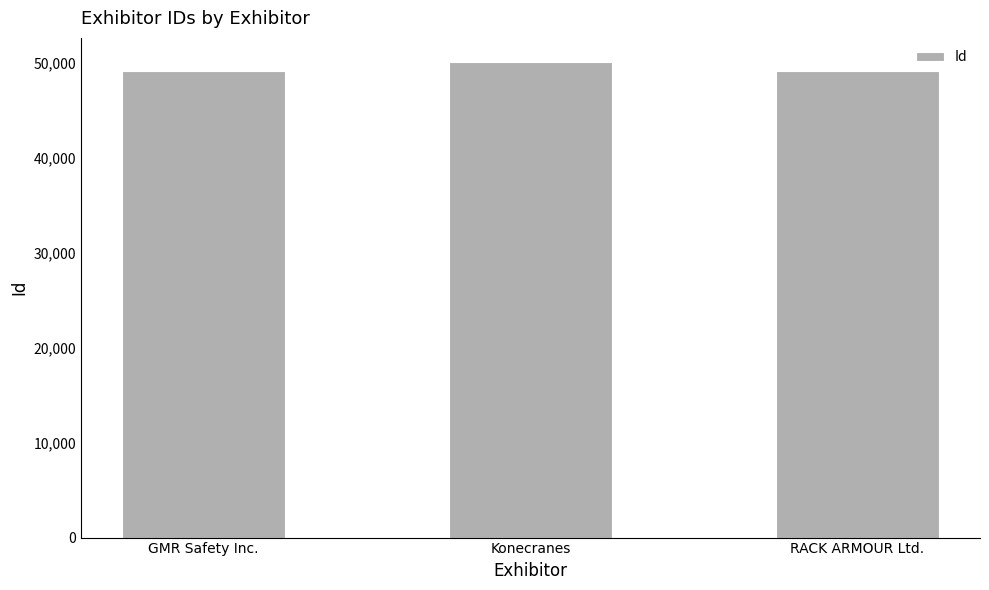

What value does the data have at GMR Safety Inc., to the nearest 10?

49140